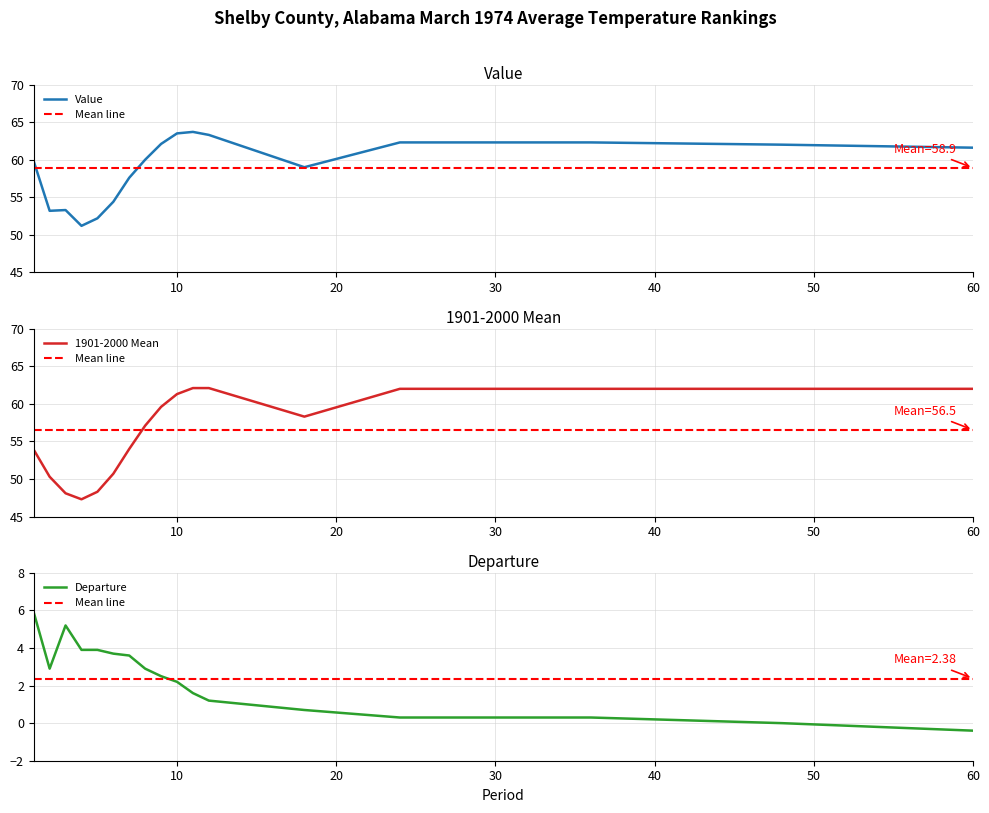

How many series are shown in this chart?

3